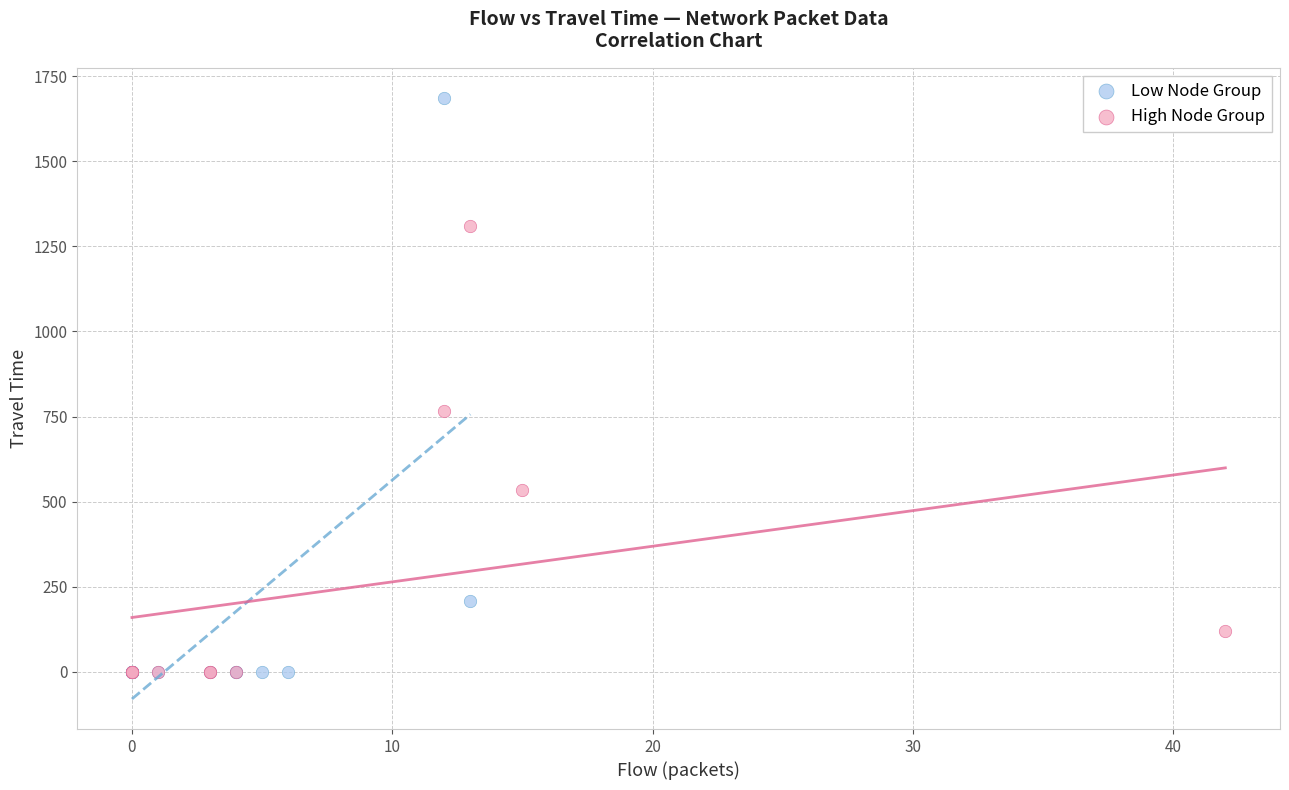

Which series has the largest Y range (max minus min)?

Low Node Group